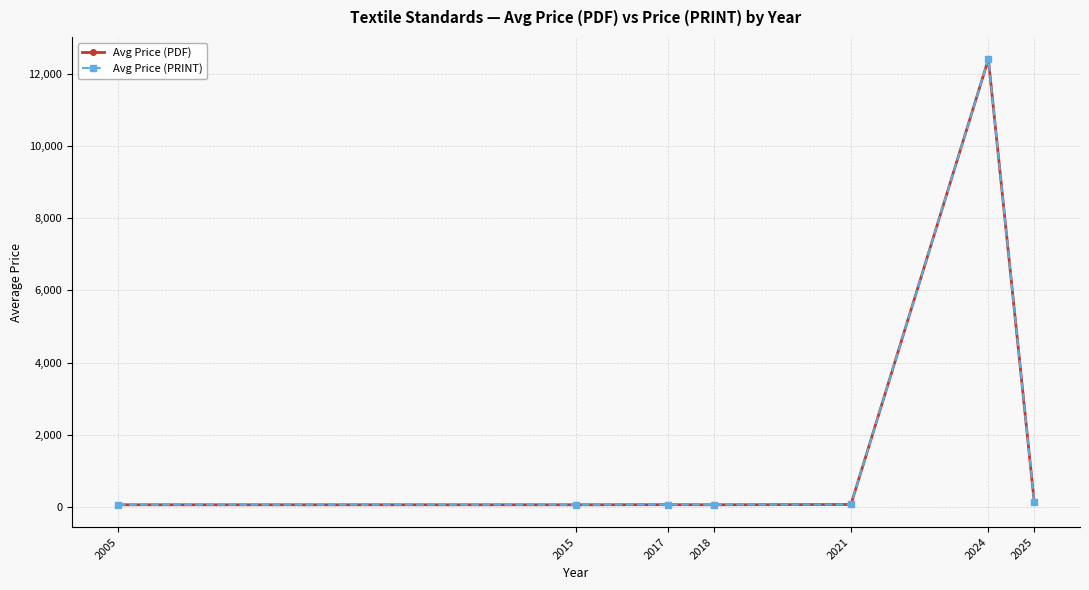

True or false: Avg Price (PRINT) and Avg Price (PDF) intersect in this chart.

False